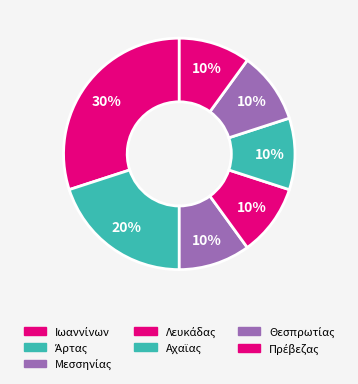

To the nearest percent, what portion does Πρέβεζας represent?

10%